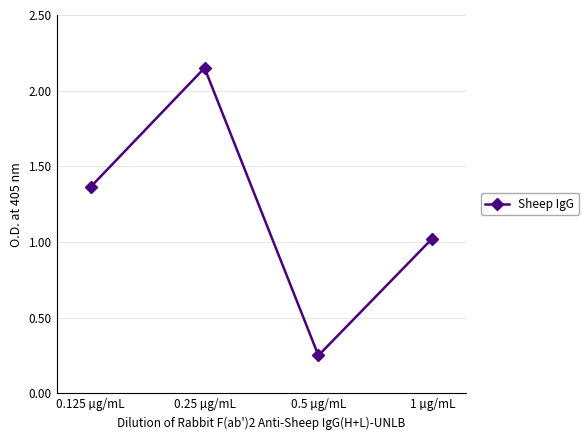

Which has a higher value, 0.25 µg/mL or 1 µg/mL?

0.25 µg/mL